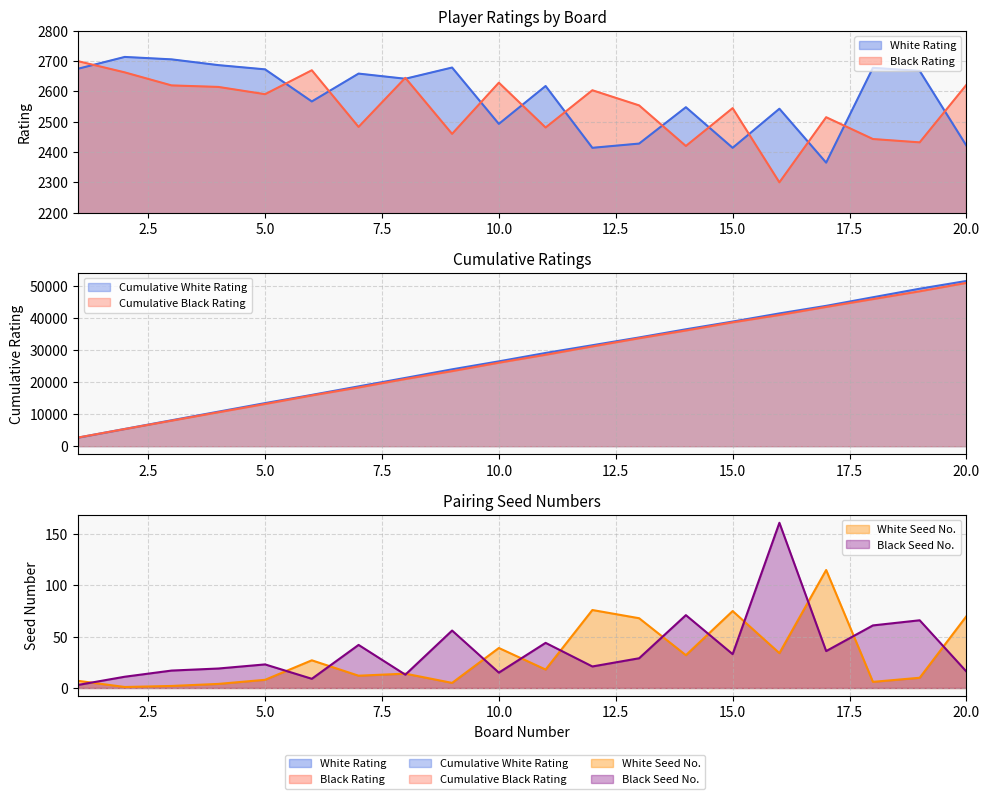

What is the difference between the maximum and minimum values in the White Rating series?

349